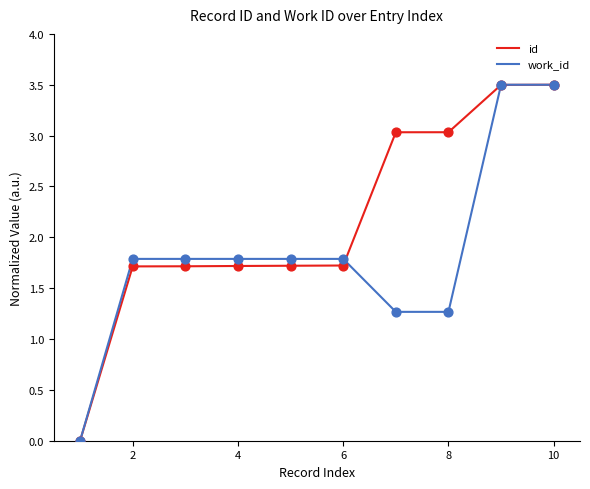

List the series in order of their overall mean, lowest first.

work_id, id